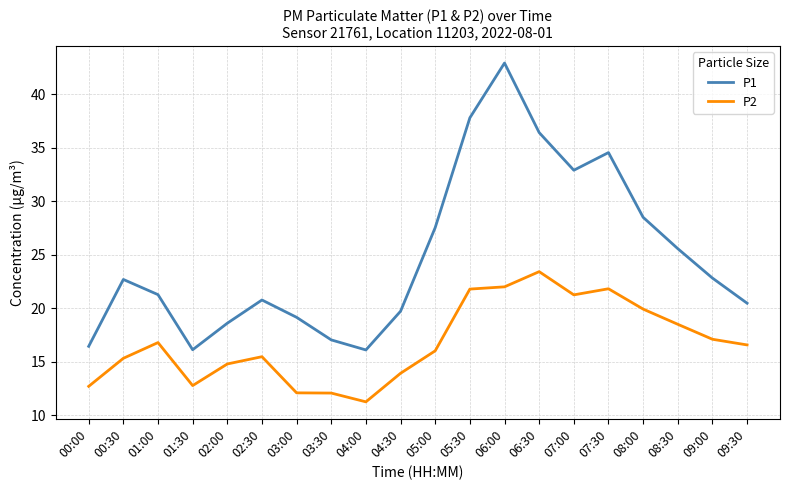

Rank the series by their average value, from lowest to highest.

P2, P1